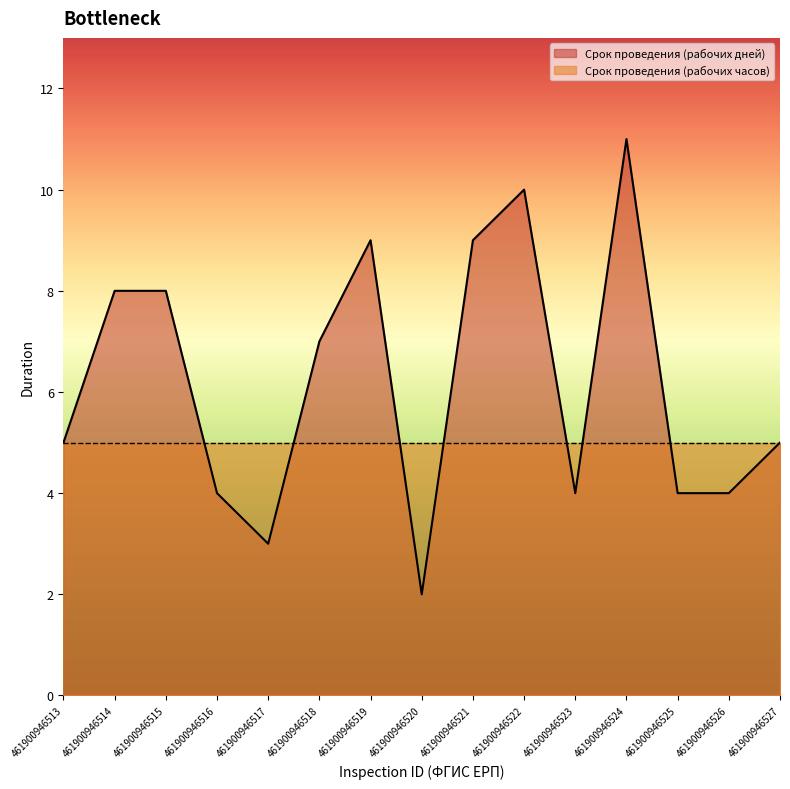

What is the sum of all values?

93